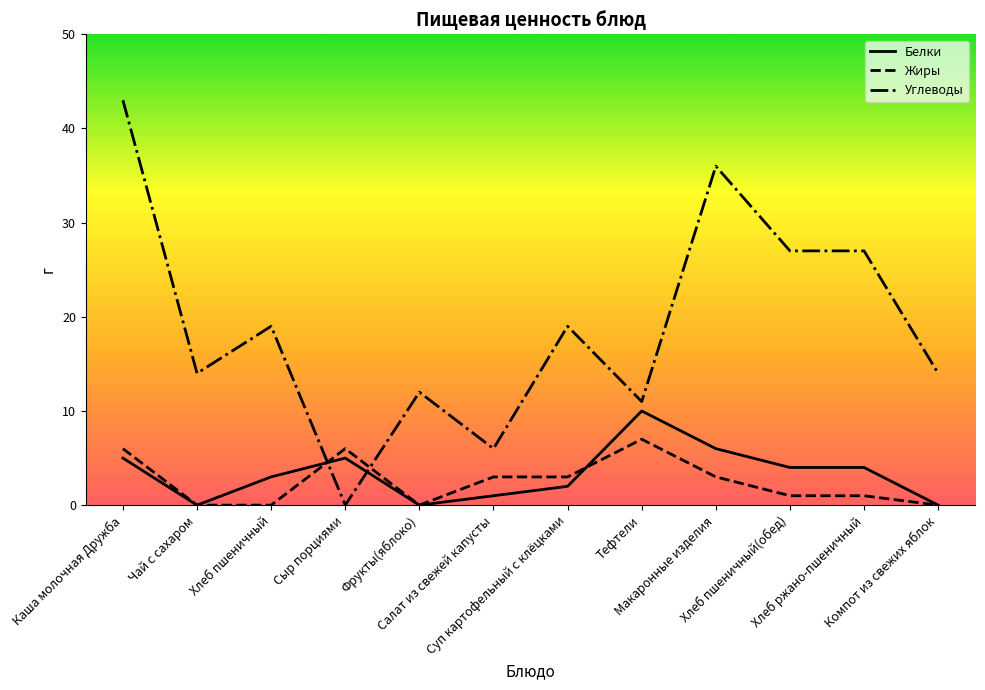

What position from the left is Салат из свежей капусты?

6